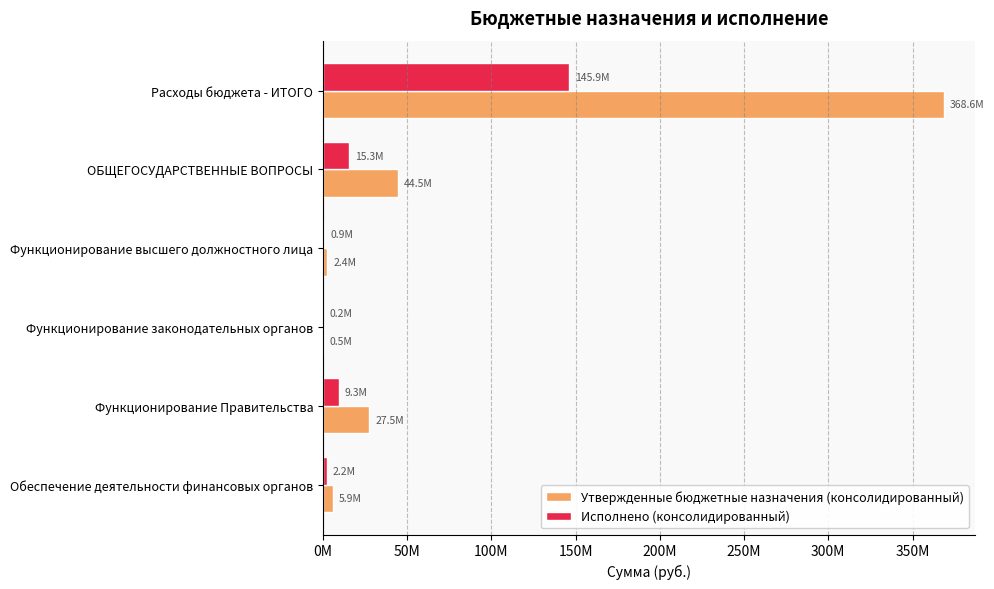

Which series has the largest total across all categories?

Утвержденные бюджетные назначения (консолидированный)